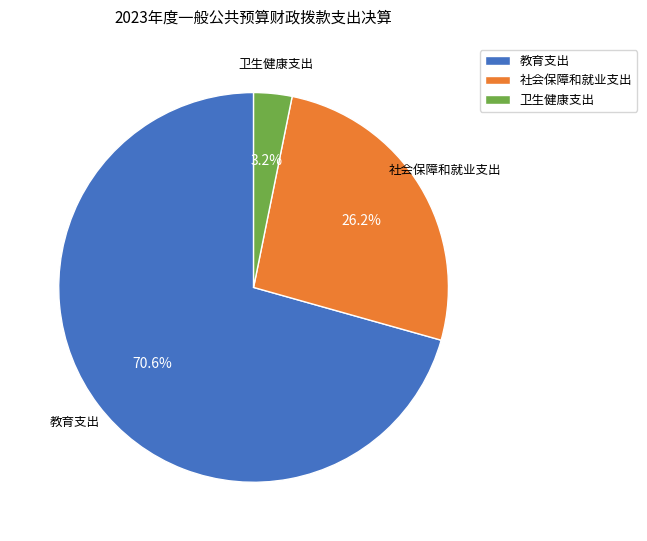

How many slices are in this pie chart?

3